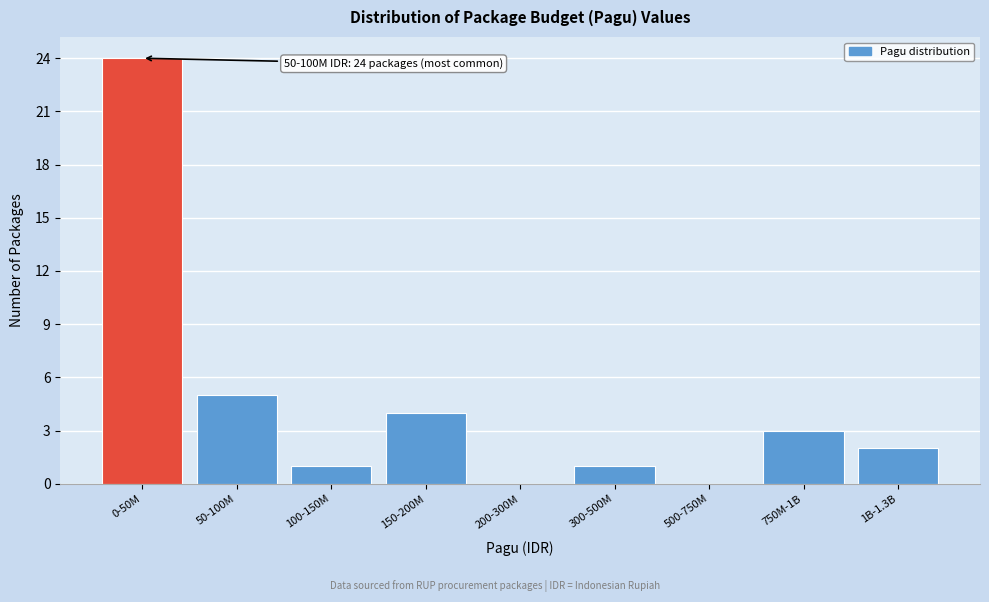

Reading left to right, transcribe all the data shown in this chart.

0-50M=24	50-100M=5	100-150M=1	150-200M=4	200-300M=0	300-500M=1	500-750M=0	750M-1B=3	1B-1.3B=2